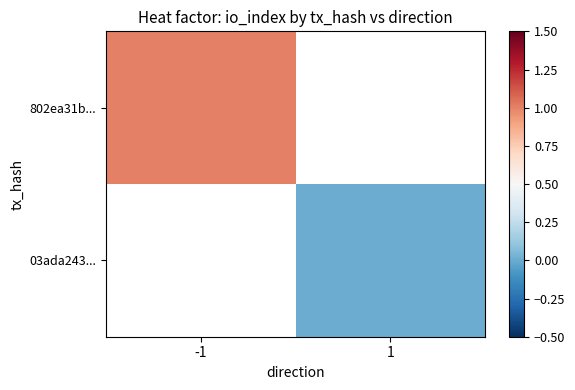

Which series has the widest spread of values?

802ea31b...